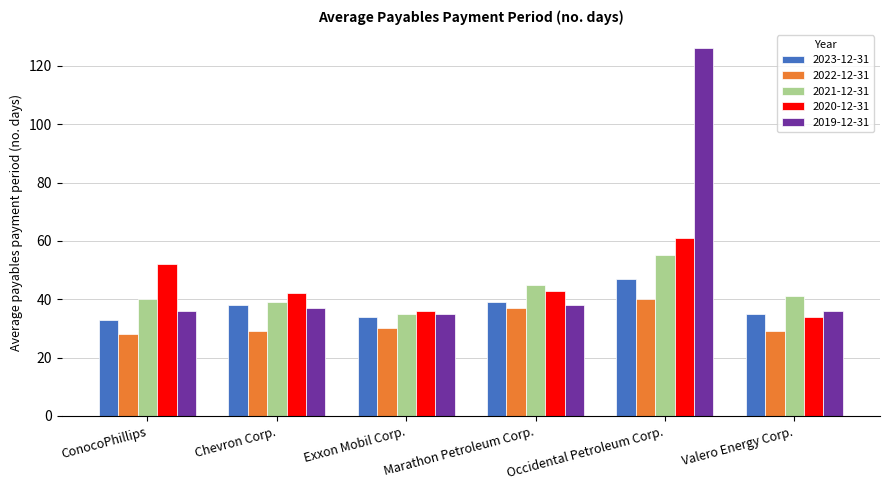

Rank the series by their maximum value, from highest to lowest.

2019-12-31, 2020-12-31, 2021-12-31, 2023-12-31, 2022-12-31